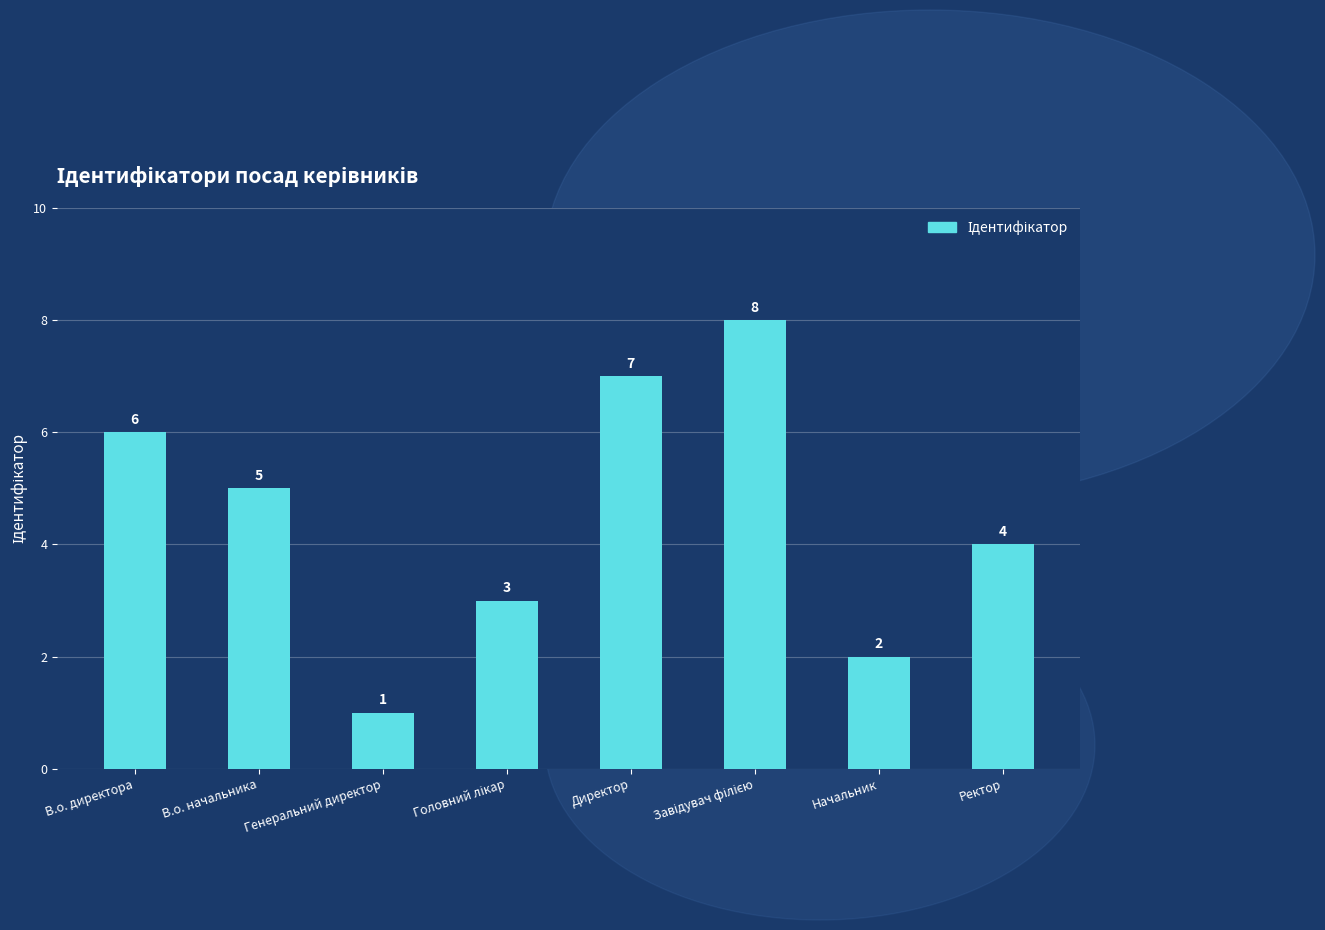

What is the value of the 2nd bar from the left?

5